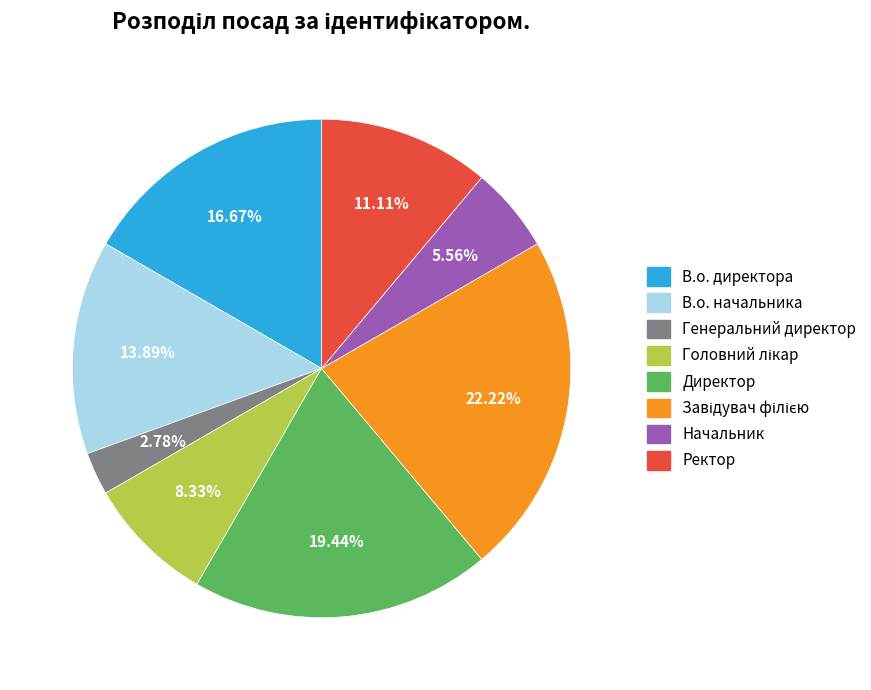

Combined, do В.о. начальника and В.о. директора account for over 50%?

No